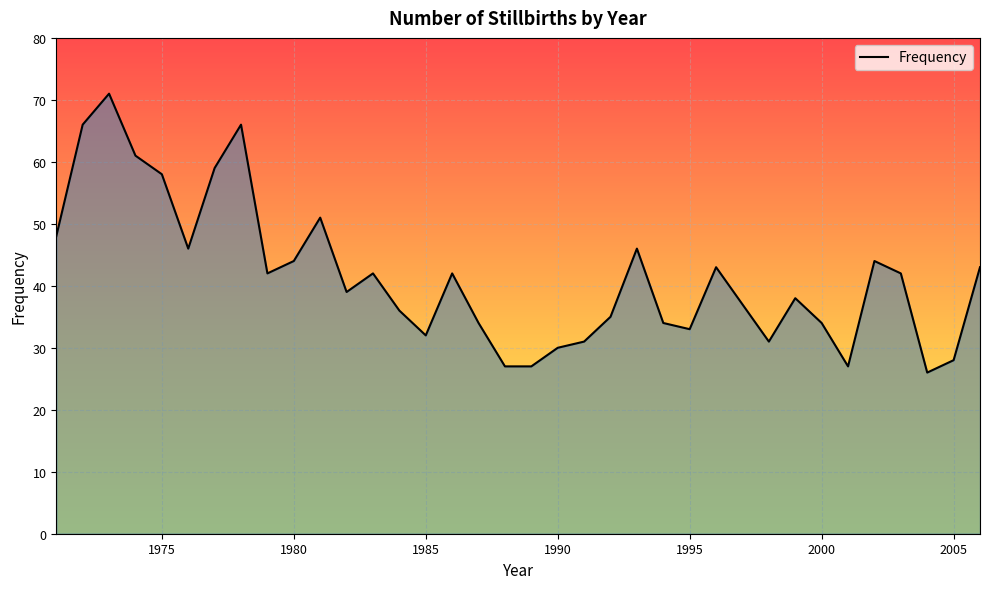

What is the difference between the maximum and minimum values?

45